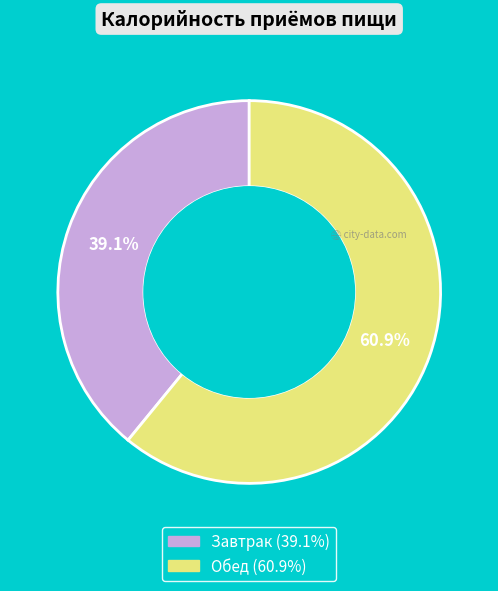

To the nearest percent, what portion does Обед represent?

61%